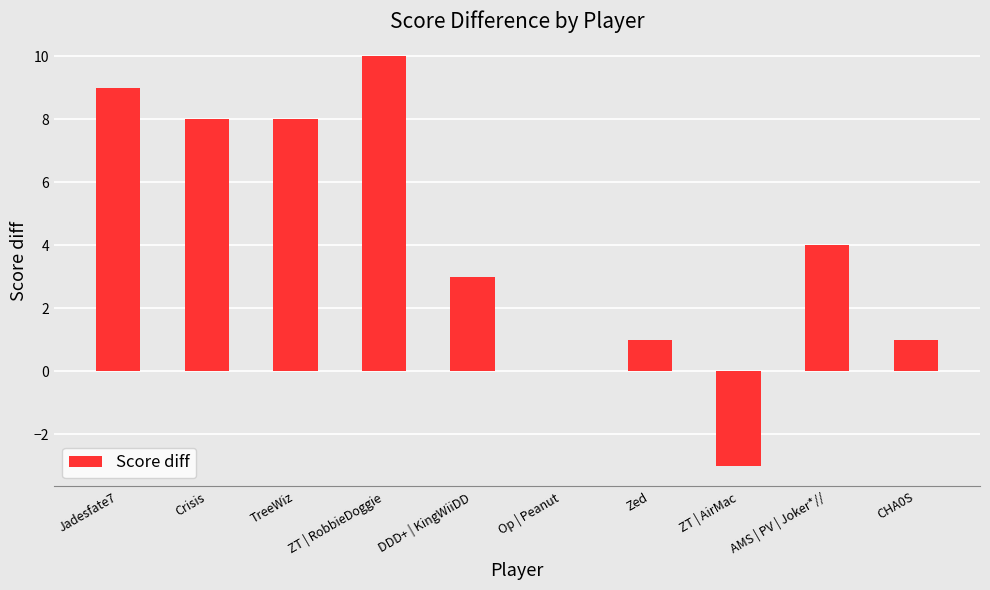

What is the ratio of the value at CHA0S to the value at Jadesfate7?

0.1